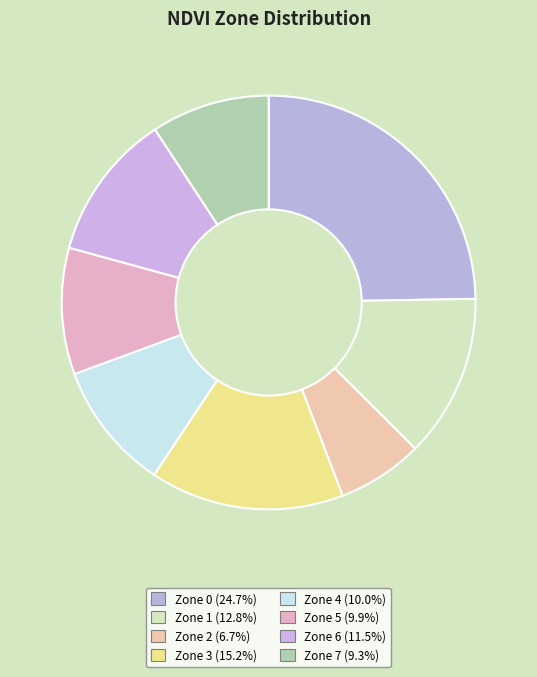

Count the number of slices in the pie.

8